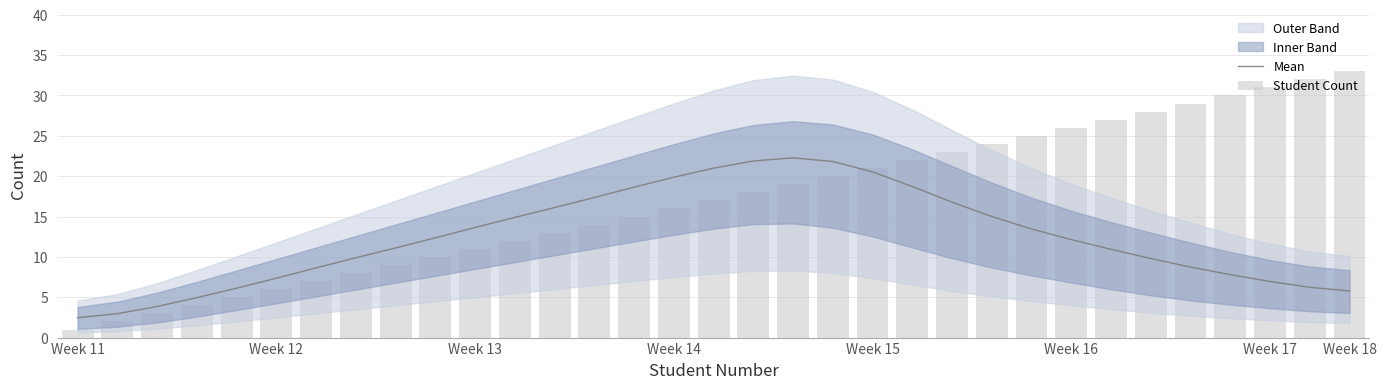

What is the smallest value displayed?

1.0